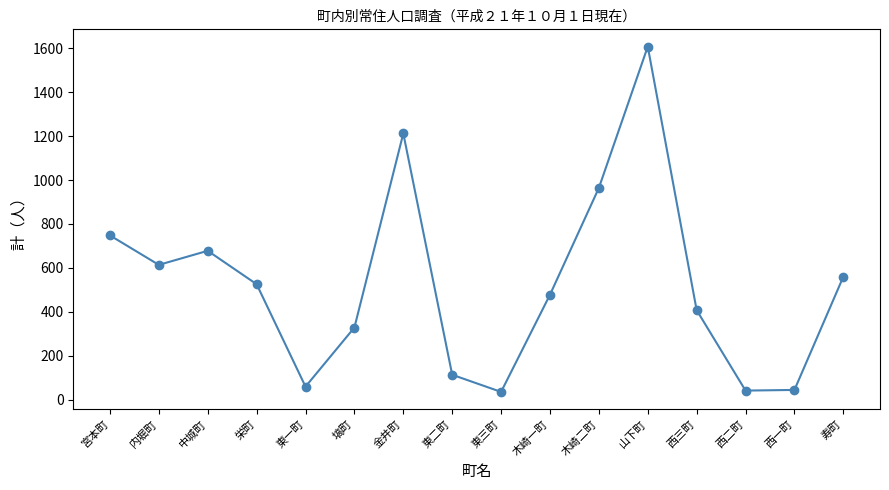

At which category does the chart reach its peak across all series?

山下町